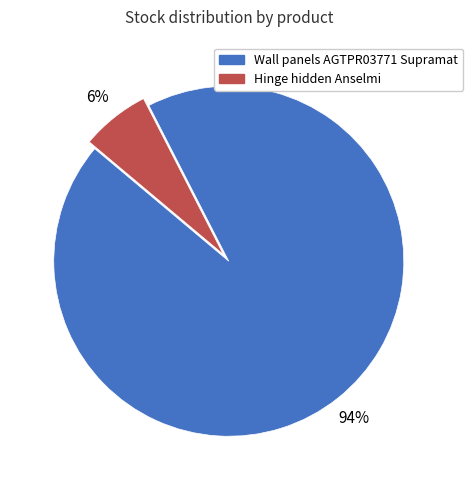

Does any single category account for the majority?

Yes